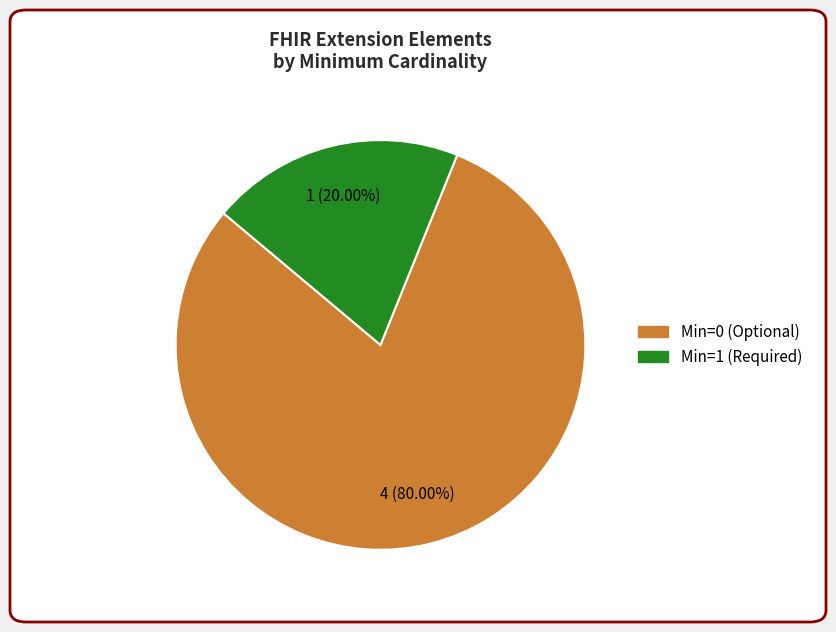

How many slices are in this pie chart?

2